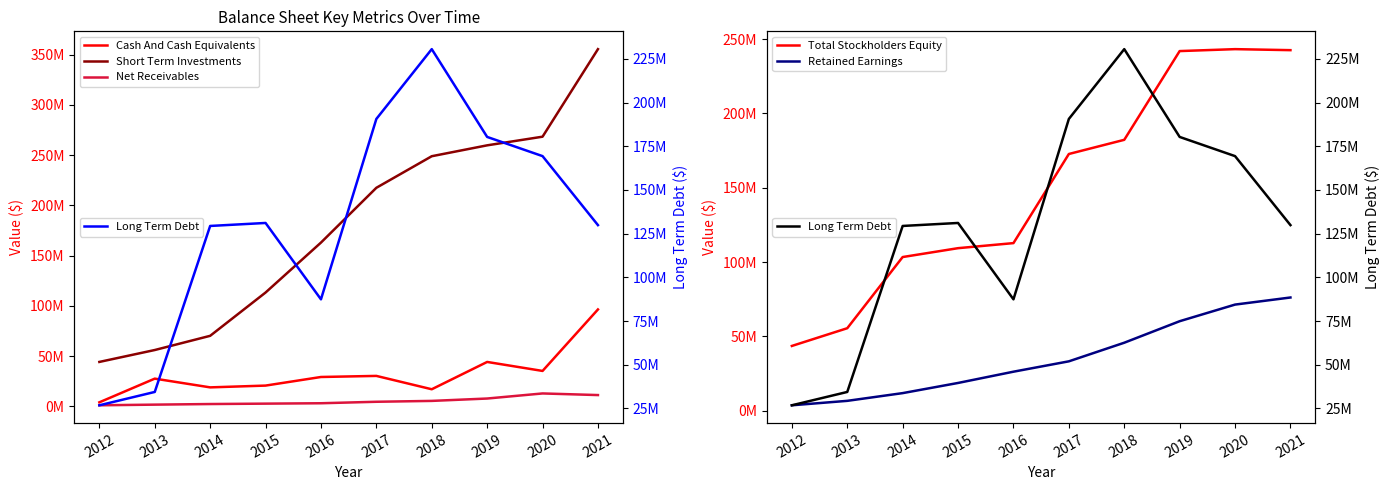

True or false: Retained Earnings has a value of 43963758 at 2016.

False